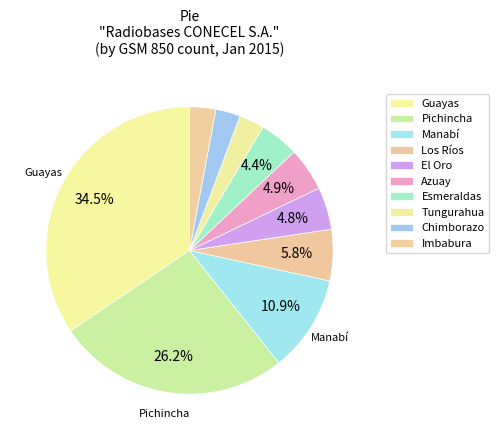

Does Tungurahua represent more than half of the total?

No